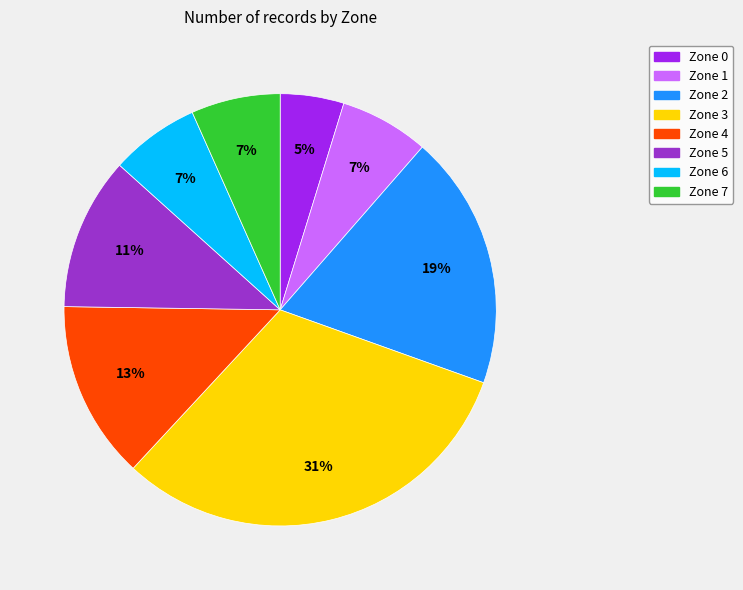

Does Zone 6 represent more than half of the total?

No